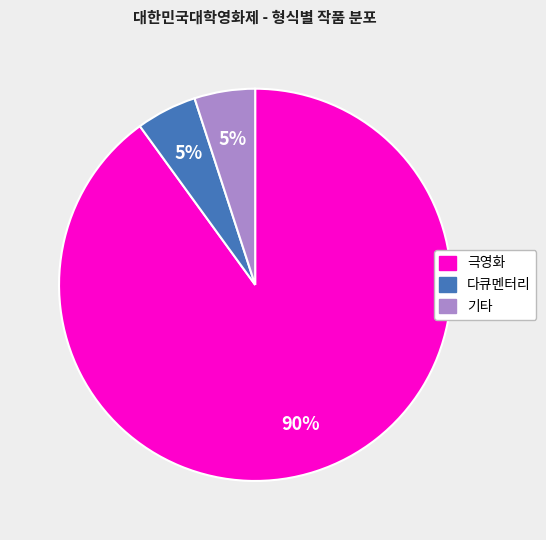

To the nearest percent, what is the average slice percentage?

33%